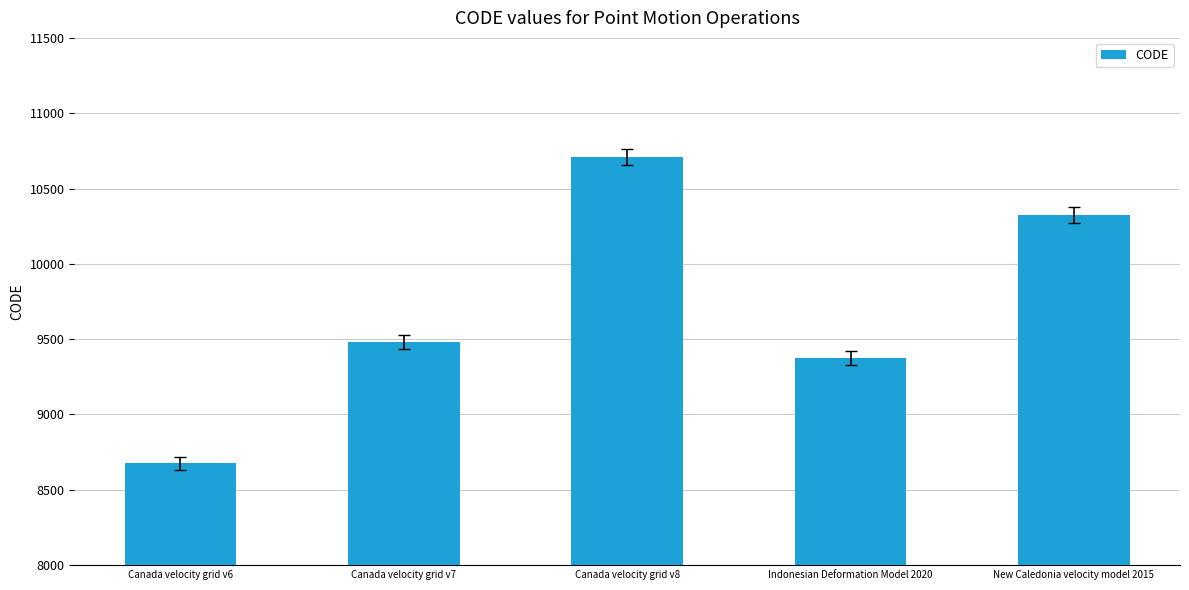

Read the value at Canada velocity grid v6.

8676